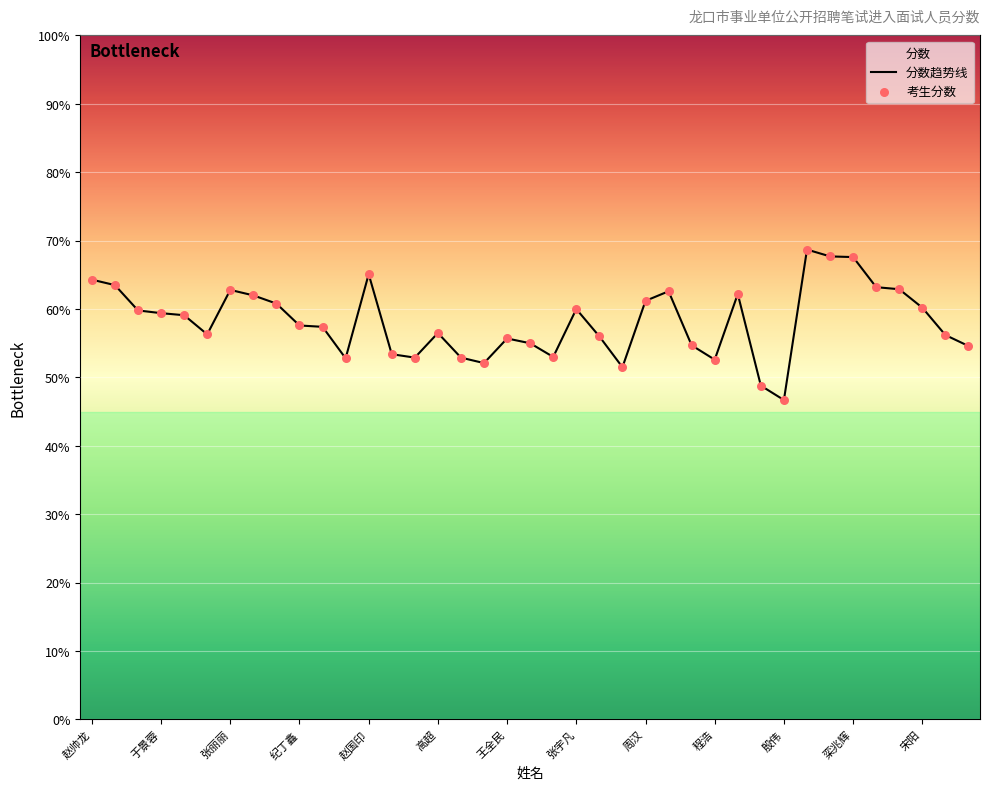

Approximately how many times larger is the value at 姚彤辉 compared to 李元杰?

1.0